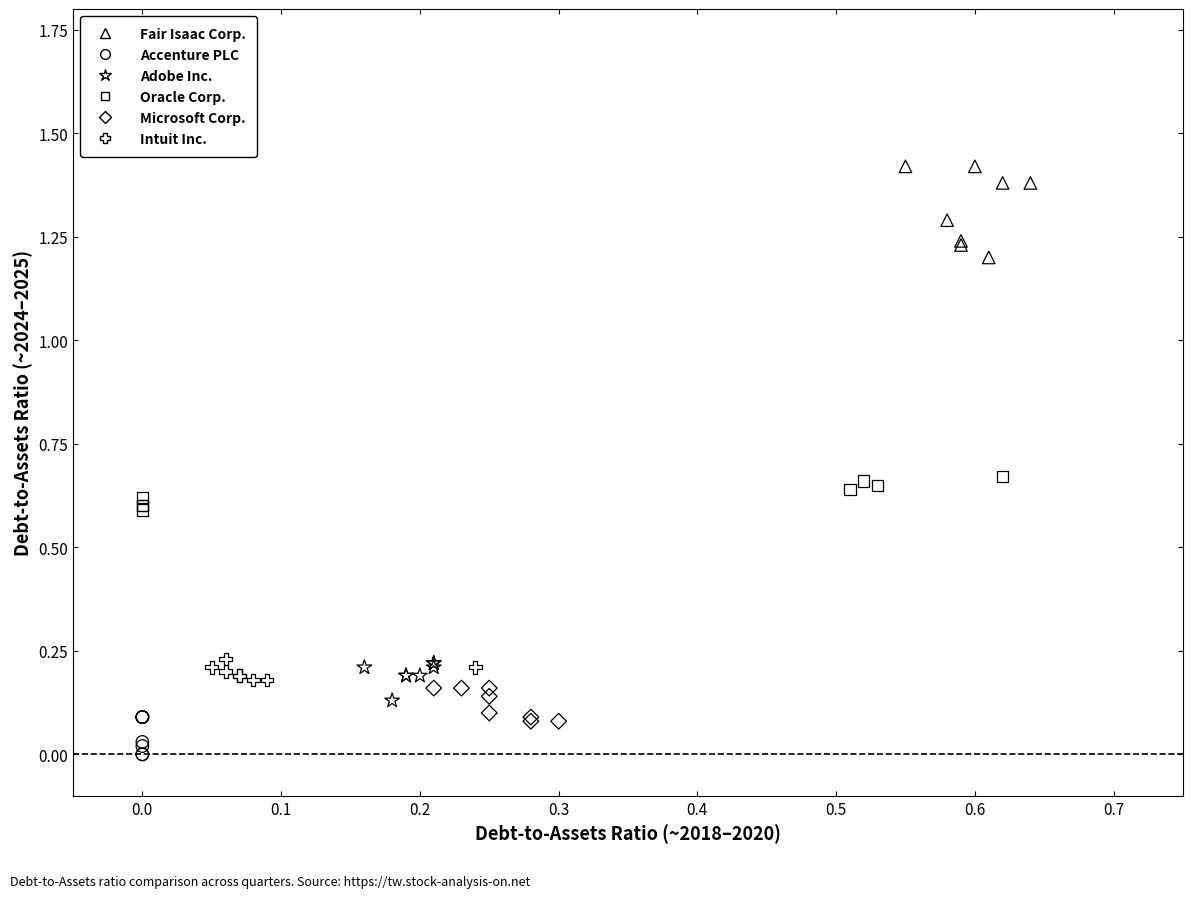

Which series has the largest Y range (max minus min)?

Fair Isaac Corp.